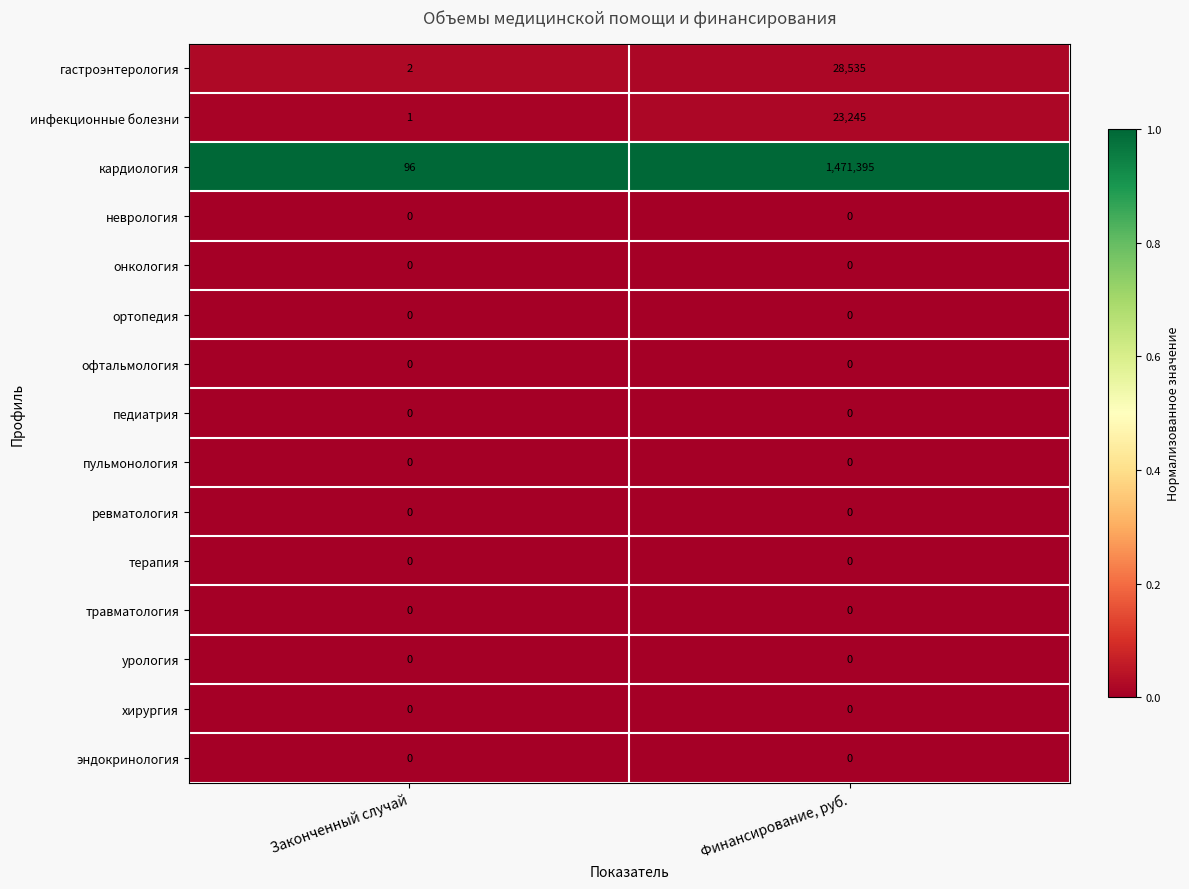

Which series has the widest spread of values?

кардиология